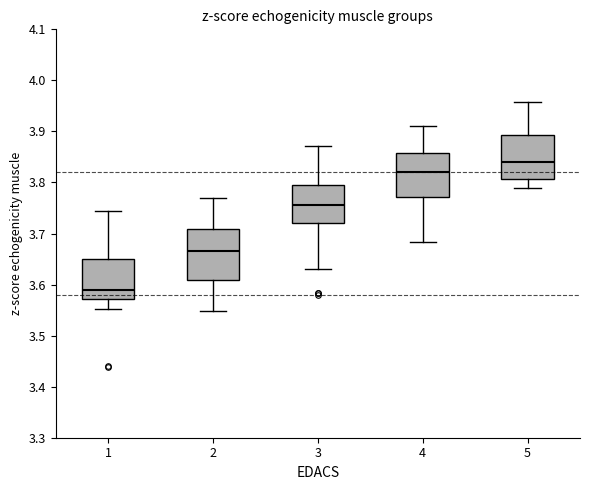

Reading left to right, read every box against the y-axis: the position of its median line, the range the box covers, and the ends of its whiskers. The values are not printed on the chart, so give them approximately, as read against the axis.

1: median 3.59, box 3.57 to 3.65, whiskers 3.55 to 3.74
2: median 3.67, box 3.61 to 3.71, whiskers 3.55 to 3.77
3: median 3.76, box 3.72 to 3.79, whiskers 3.63 to 3.87
4: median 3.82, box 3.77 to 3.86, whiskers 3.68 to 3.91
5: median 3.84, box 3.81 to 3.89, whiskers 3.79 to 3.96